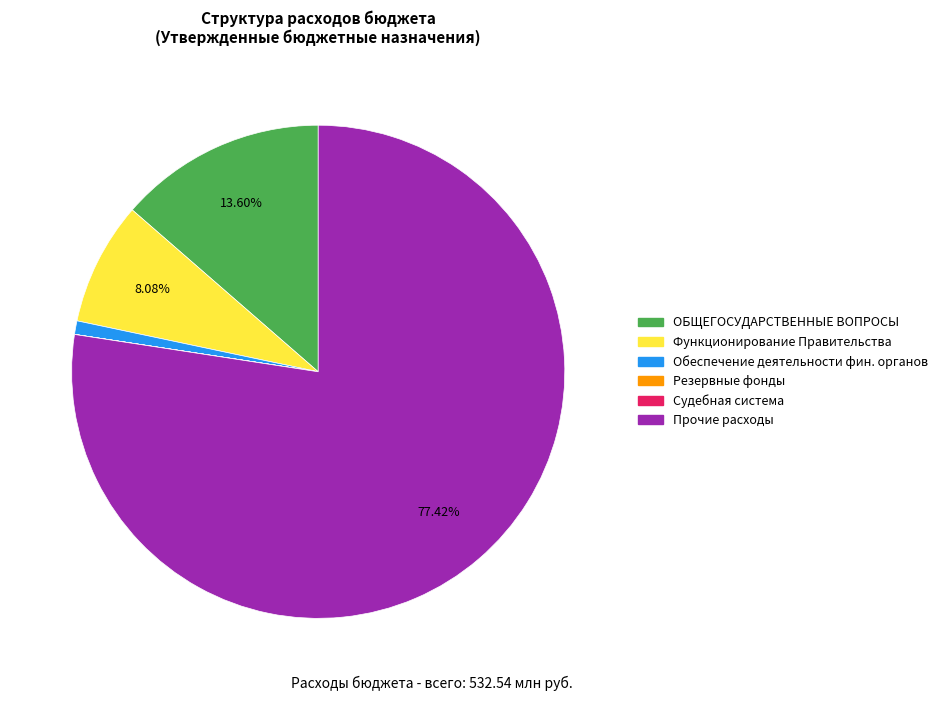

Which has a higher value, Прочие расходы or Обеспечение деятельности фин. органов?

Прочие расходы